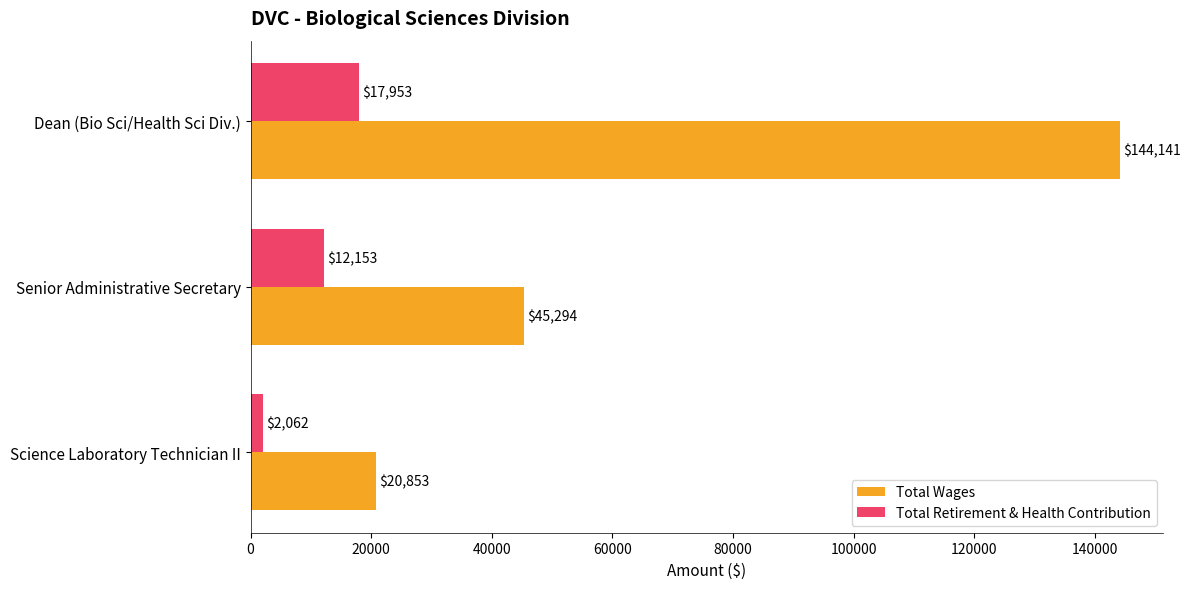

List the series in order of their peak value, highest first.

Total Wages, Total Retirement & Health Contribution